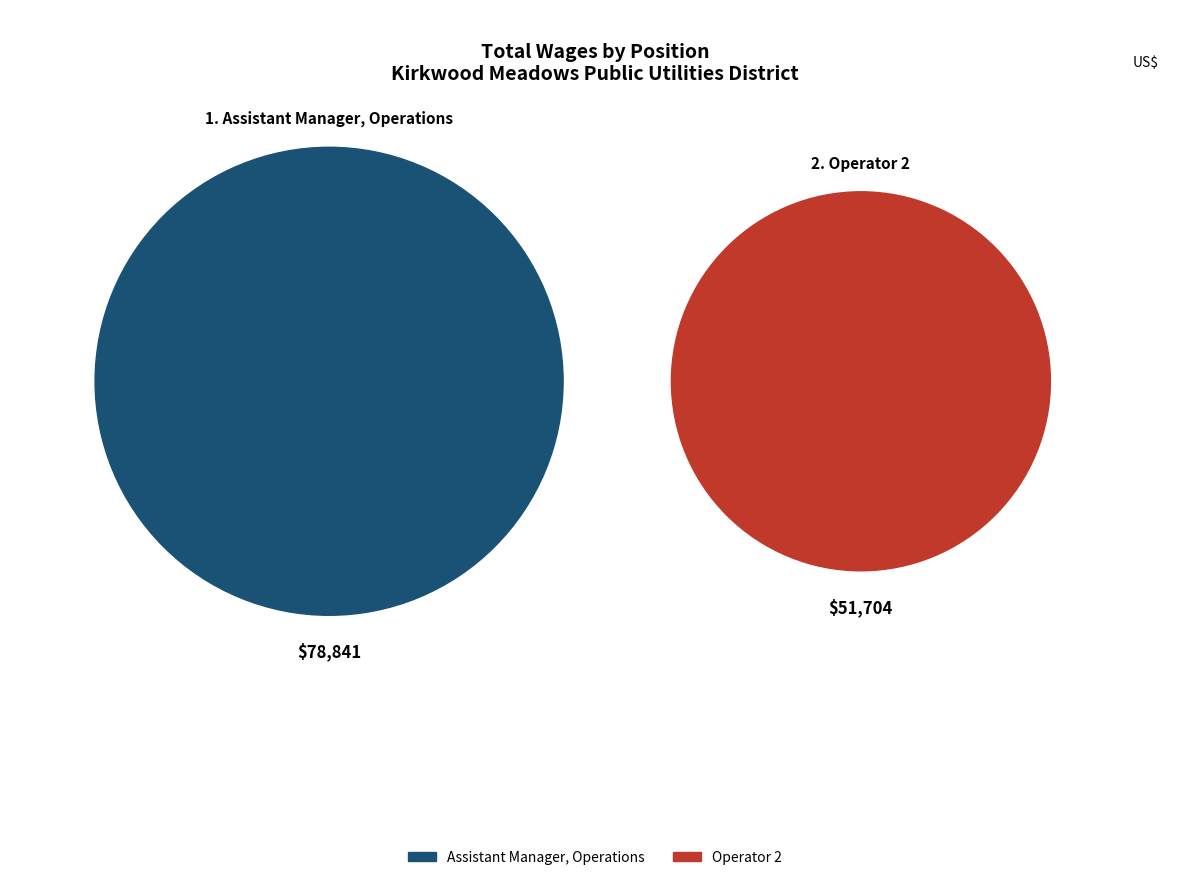

Which slice is the largest?

Assistant Manager, Operations